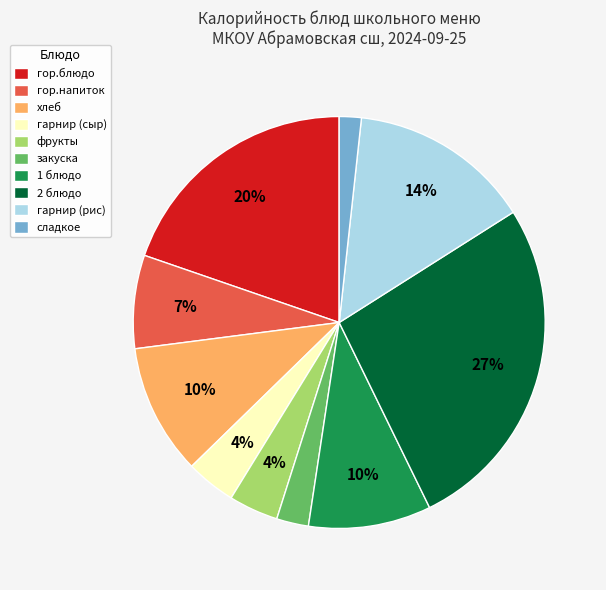

The 1 блюдо slice represents 10% of the pie. True or false?

True